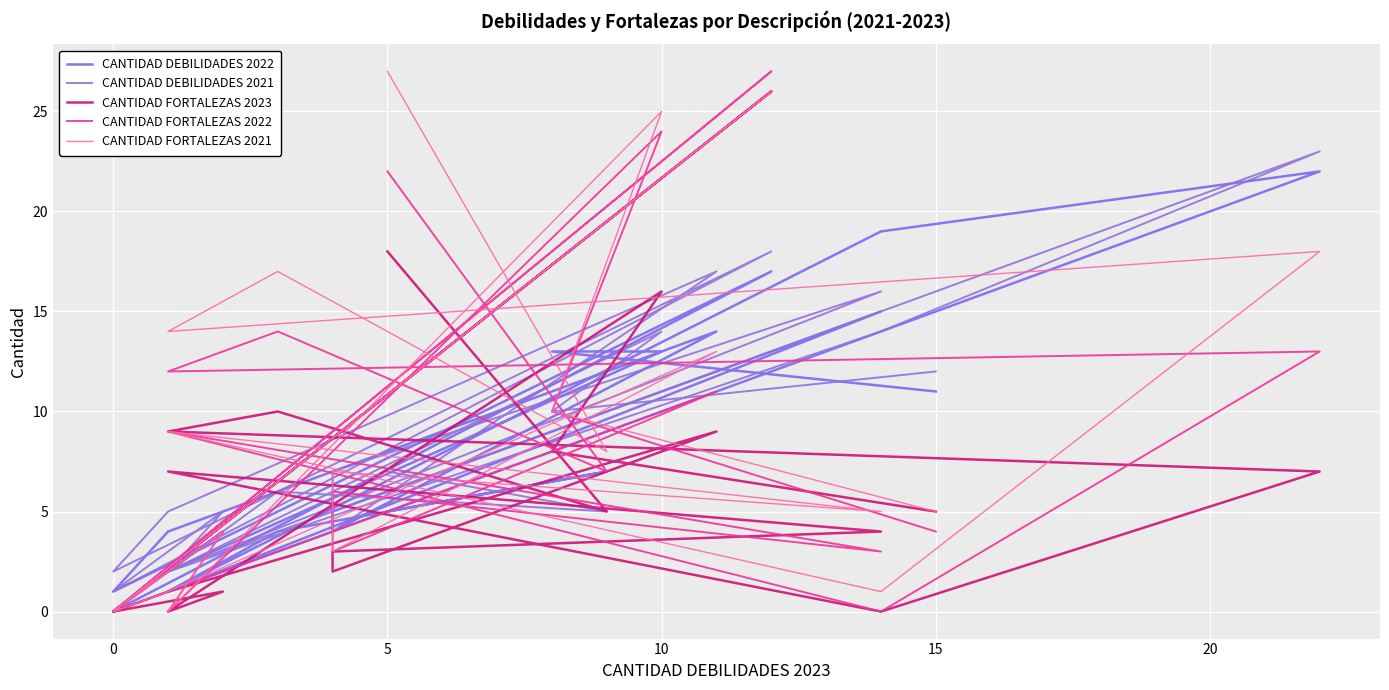

How many data points in CANTIDAD FORTALEZAS 2021 are above 8?

9